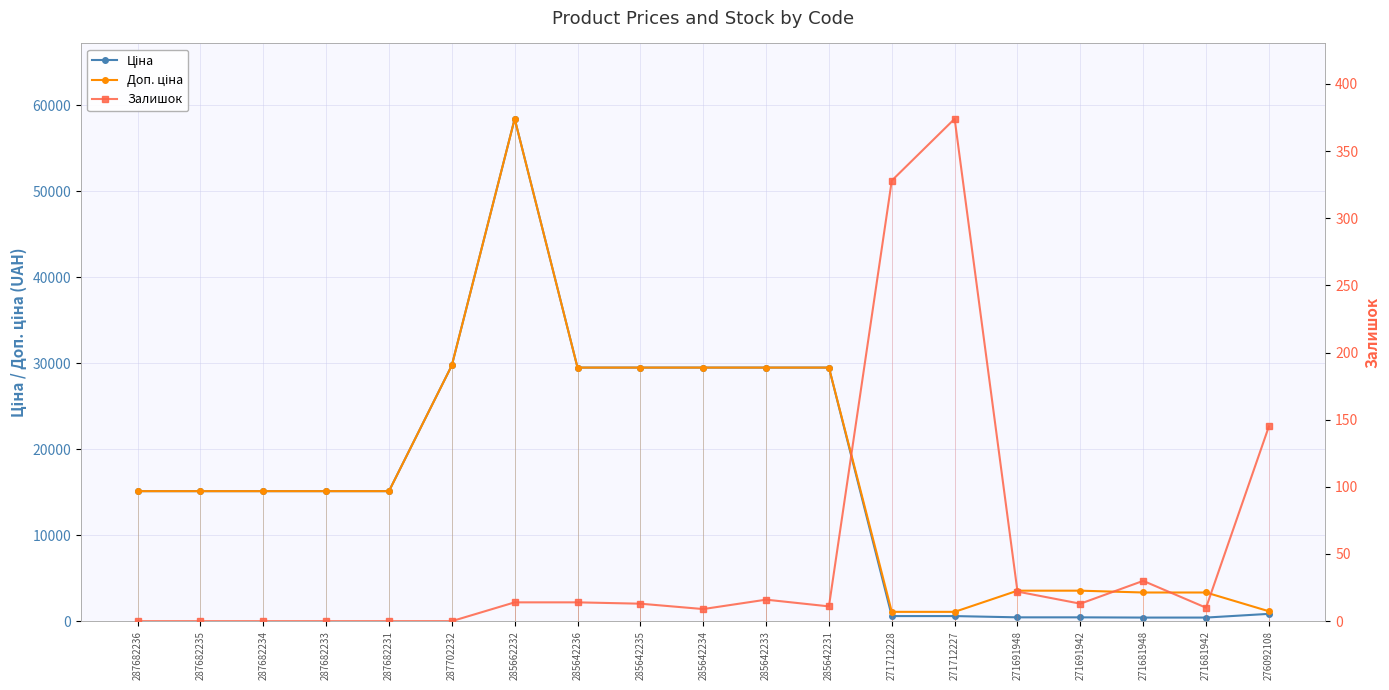

The value of Ціна at 287682234 is 15120.0. True or false?

True